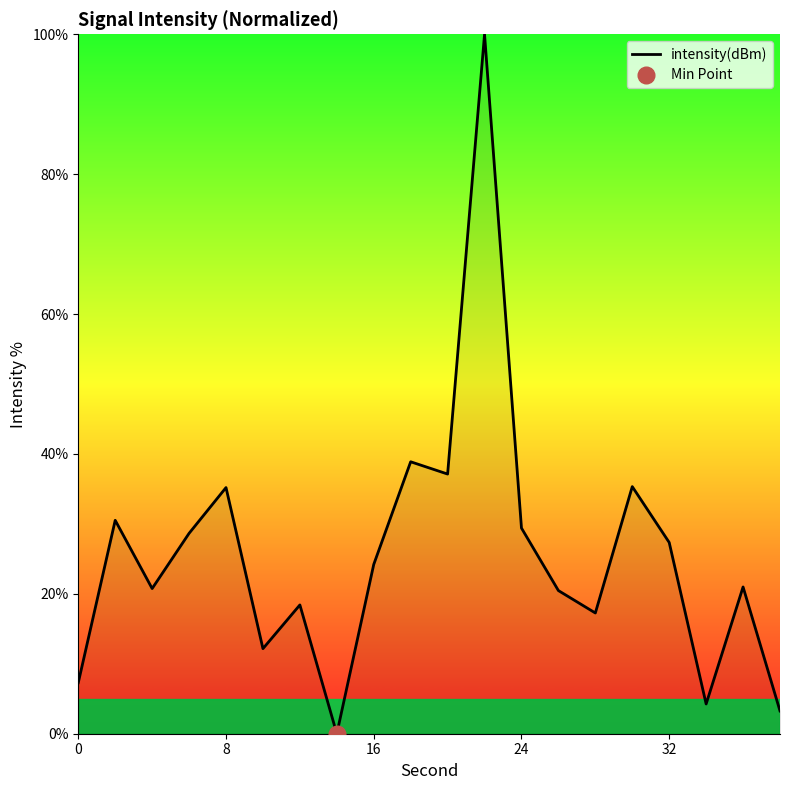

True or false: intensity(dBm) has a value of 45.9 at 8.

False